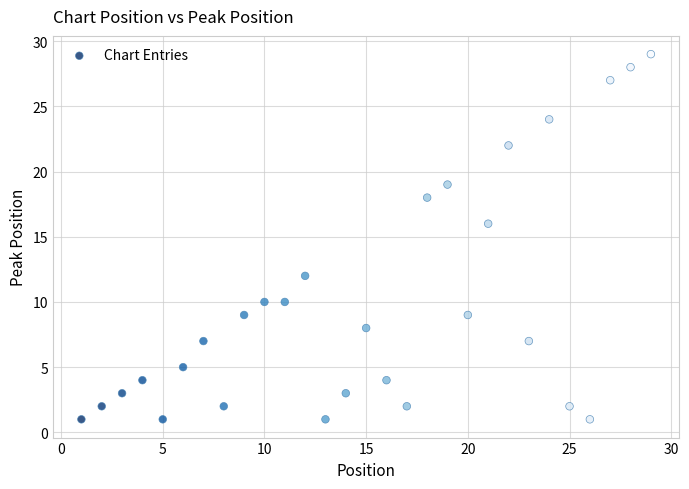

What Y value in the scatter plot is closest to 15?

16